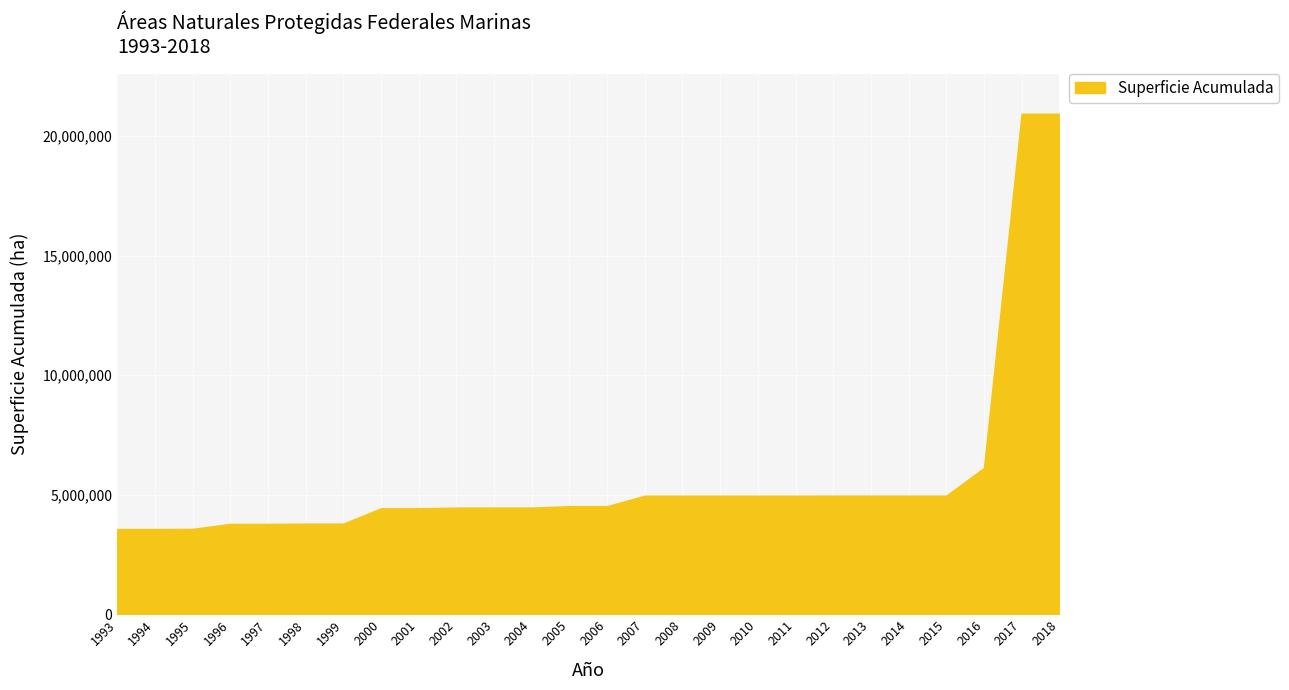

What is the ratio of the value at 1995 to the value at 2014?

0.7